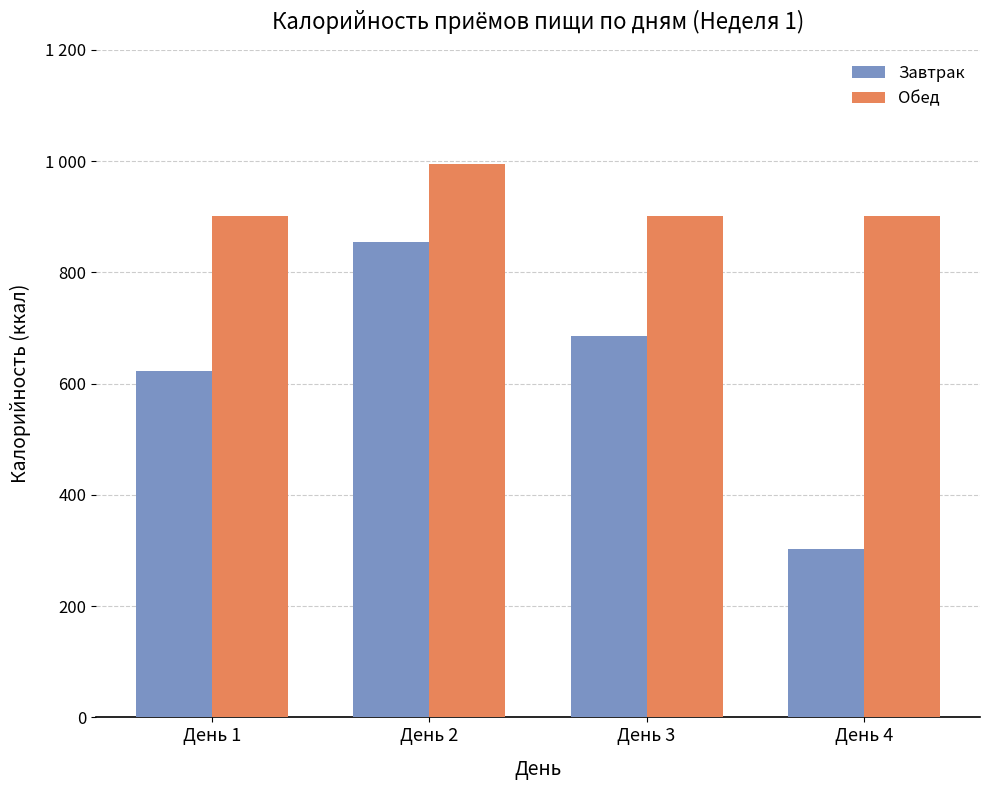

Where is Обед nearest to the value 948?

День 1